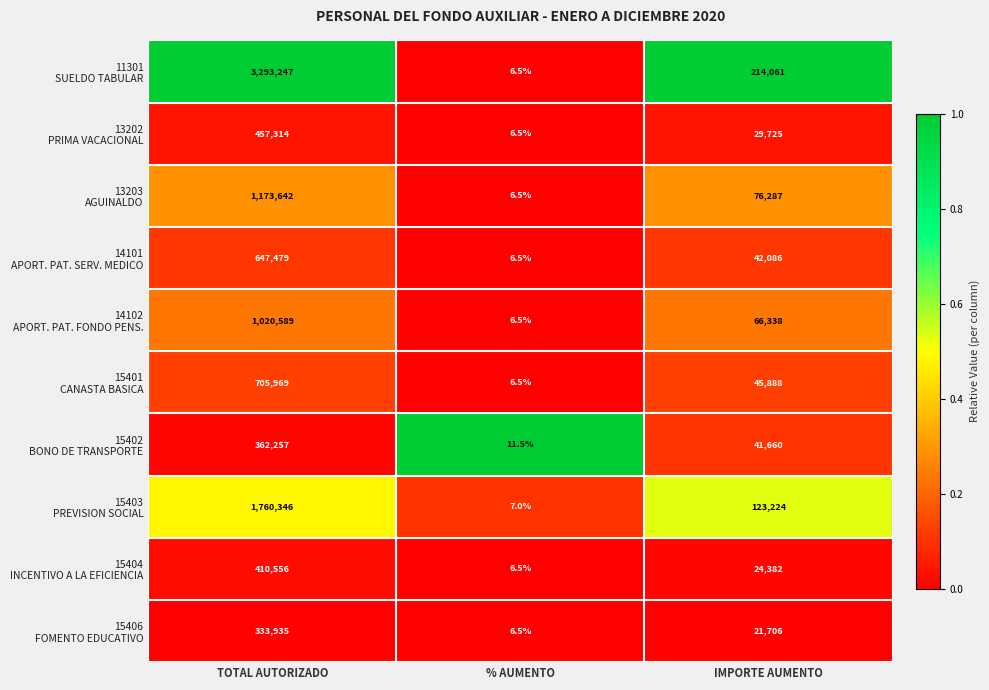

At which category is the sum across all series the highest?

TOTAL AUTORIZADO